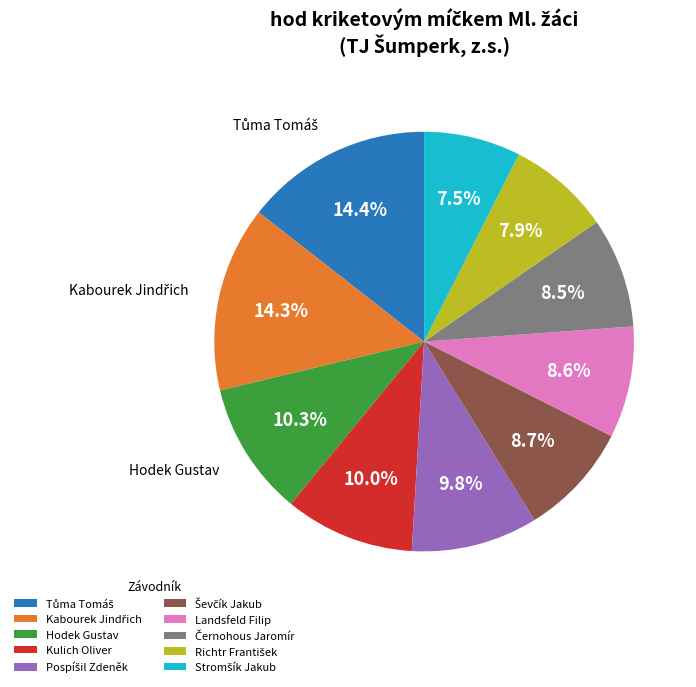

Is there any slice that represents more than half of the pie?

No